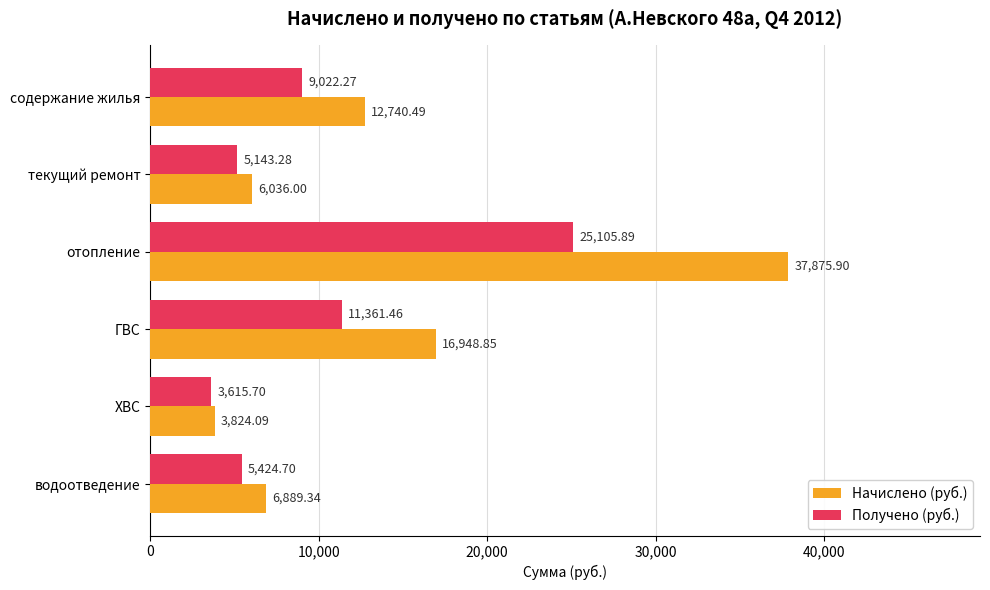

Which series has the largest range (max minus min)?

Начислено (руб.)